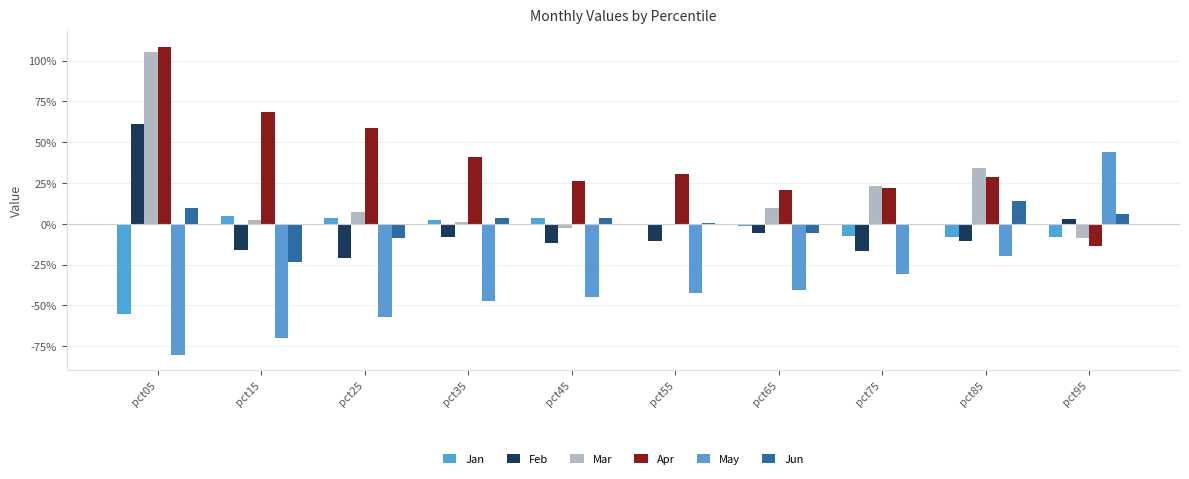

Which series changed the most between pct55 and pct65?

Mar